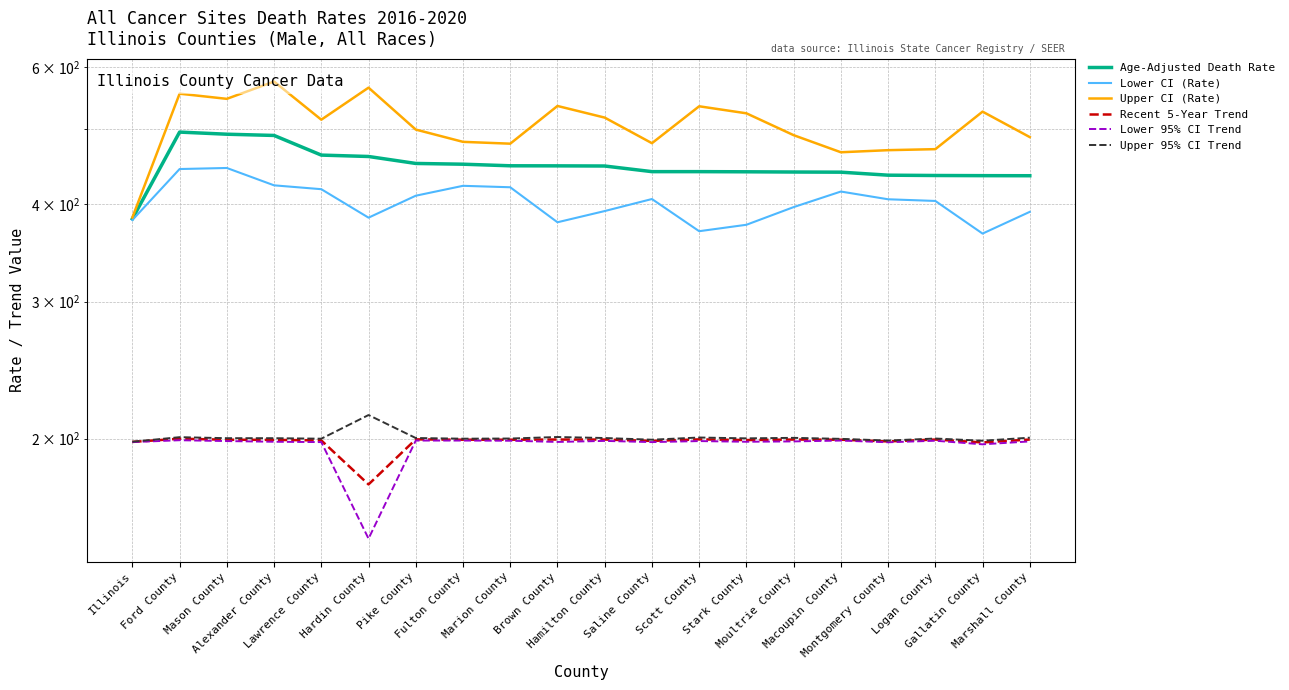

Count the number of categories in the chart.

20